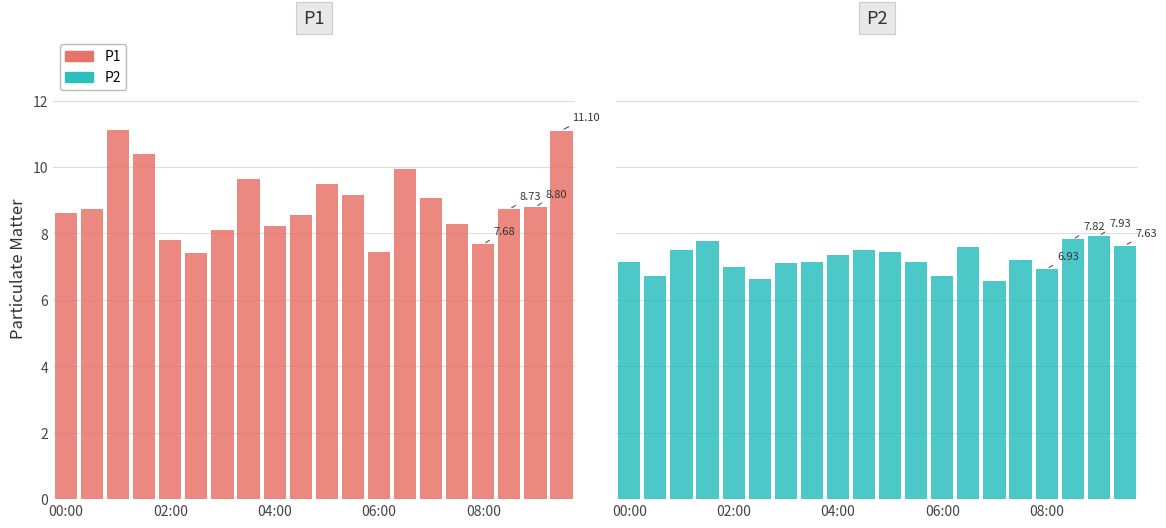

Reading left to right, transcribe all the data shown in this chart.

P1: 8.6	8.7	11.1	10.4	7.8	7.4	8.1	9.7	8.2	8.6	9.5	9.2	7.4	9.9	9.1	8.3	7.7	8.7	8.8	11.1
P2: 7.1	6.7	7.5	7.8	7.0	6.6	7.1	7.1	7.3	7.5	7.4	7.2	6.7	7.6	6.6	7.2	6.9	7.8	7.9	7.6